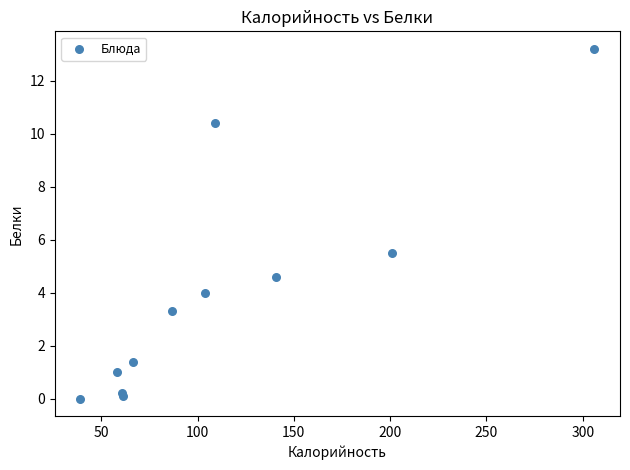

What Y value in the scatter plot is closest to 6?

5.5